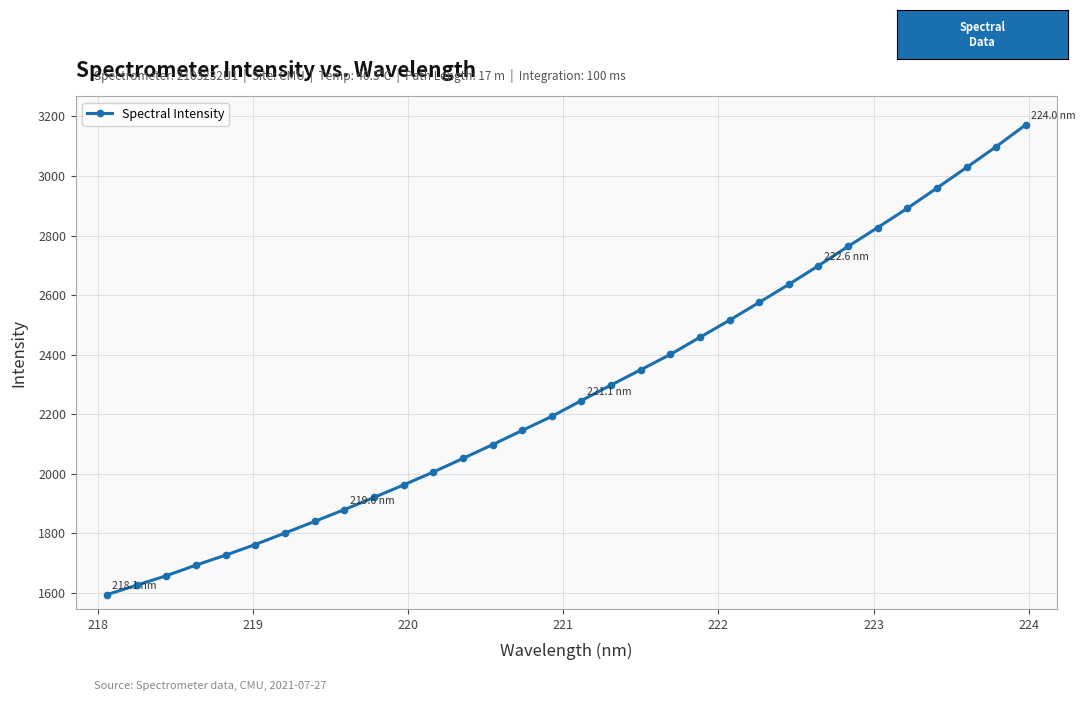

What is the smallest value displayed?

1594.3